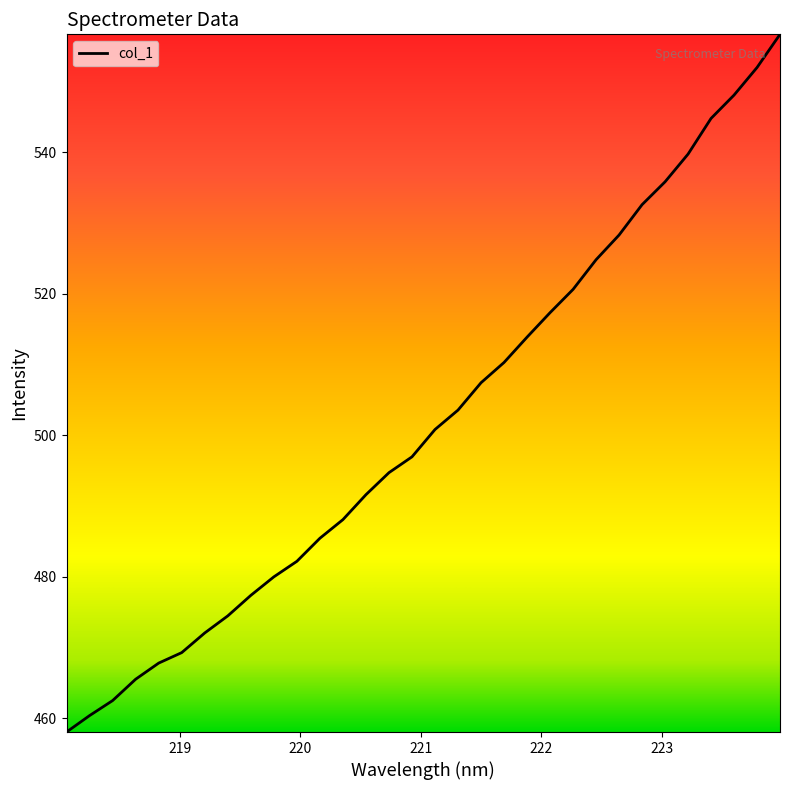

What is the smallest value displayed?

458.0